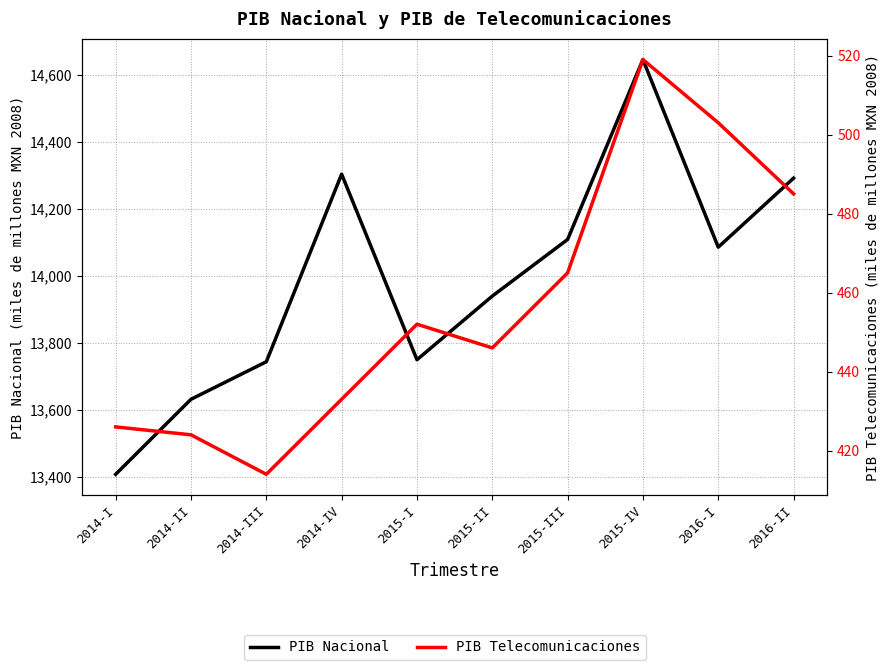

Which category has the lowest value in the PIB Nacional series?

2014-I